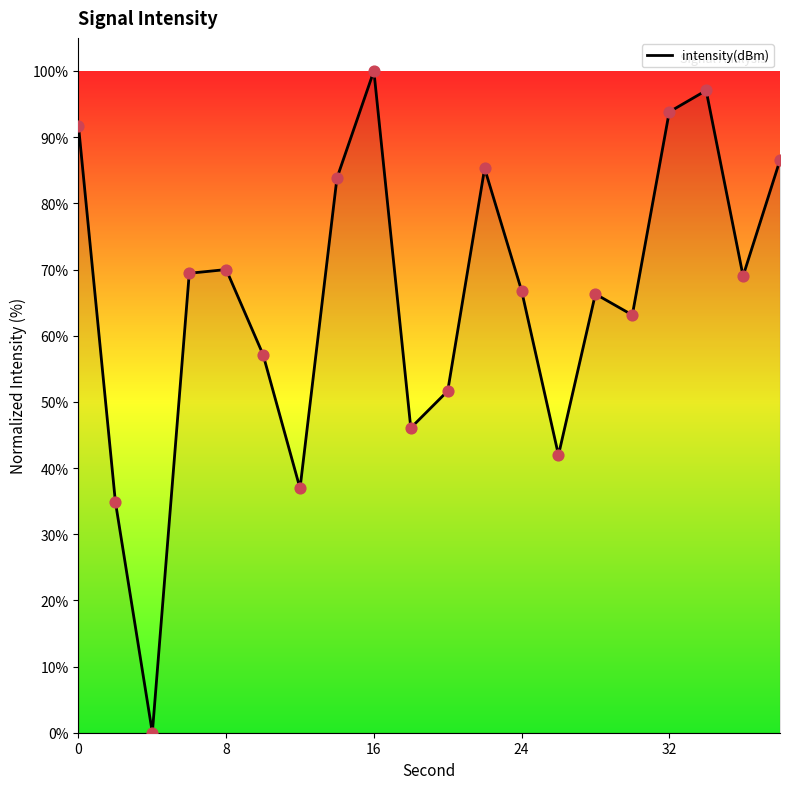

What is the maximum value shown in the chart?

100.0